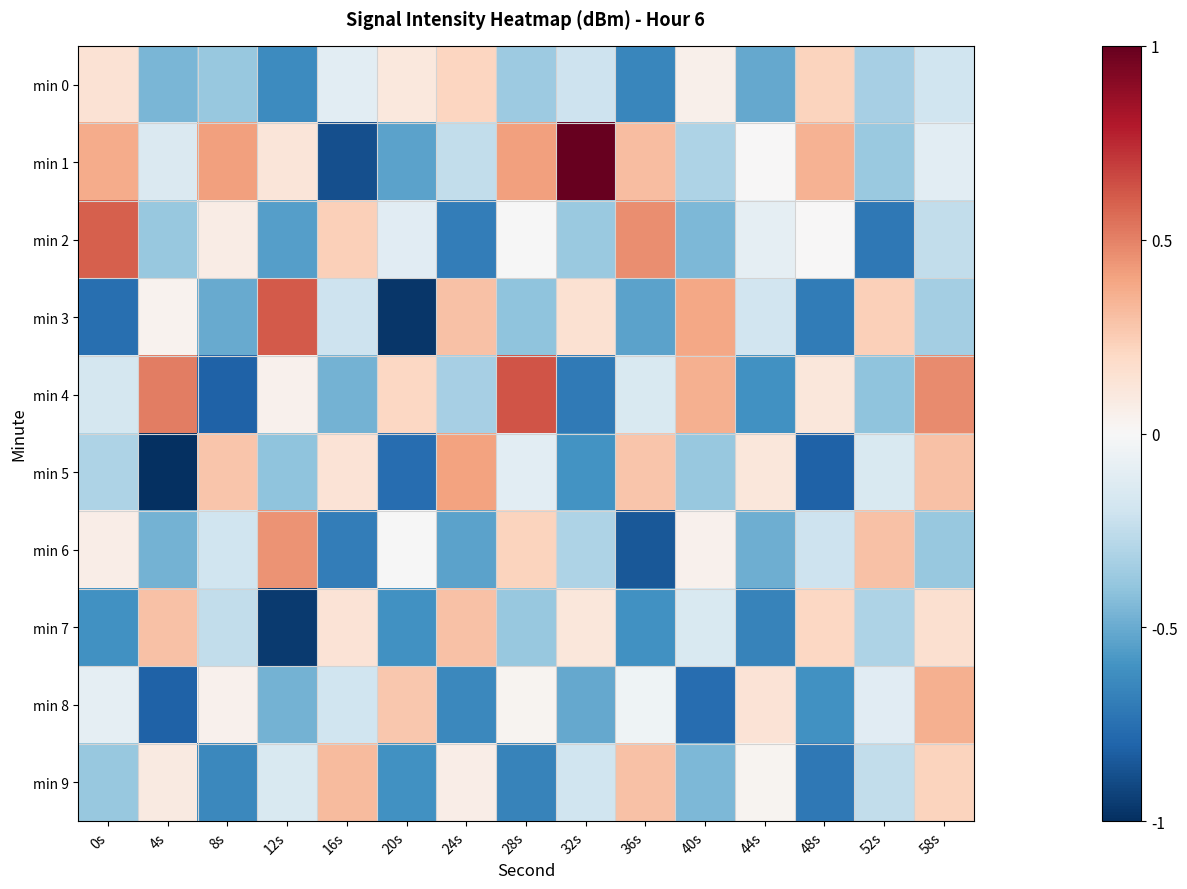

Between 52s and 44s, which is larger?

52s